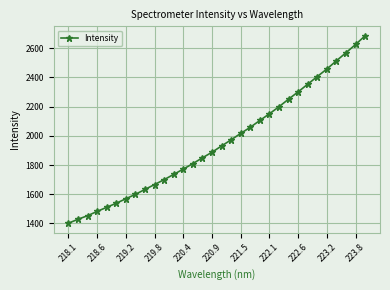

Count the number of values greater than 1930.

16